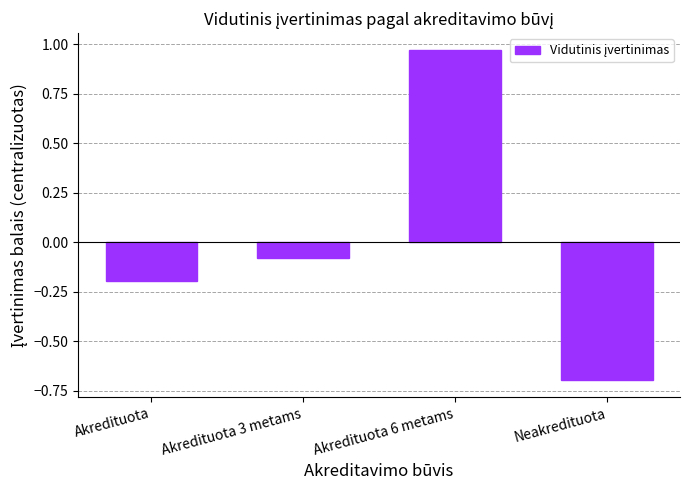

The chart shows a value of -0.7 at Neakredituota. True or false?

True